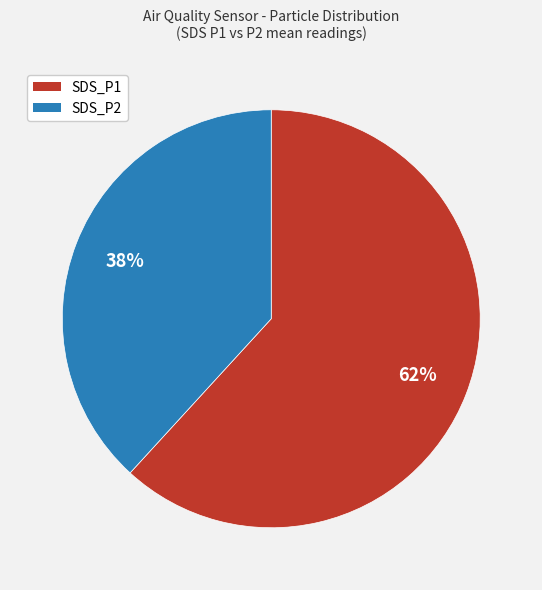

What percentage is the SDS_P2 slice, to the nearest percent?

38%